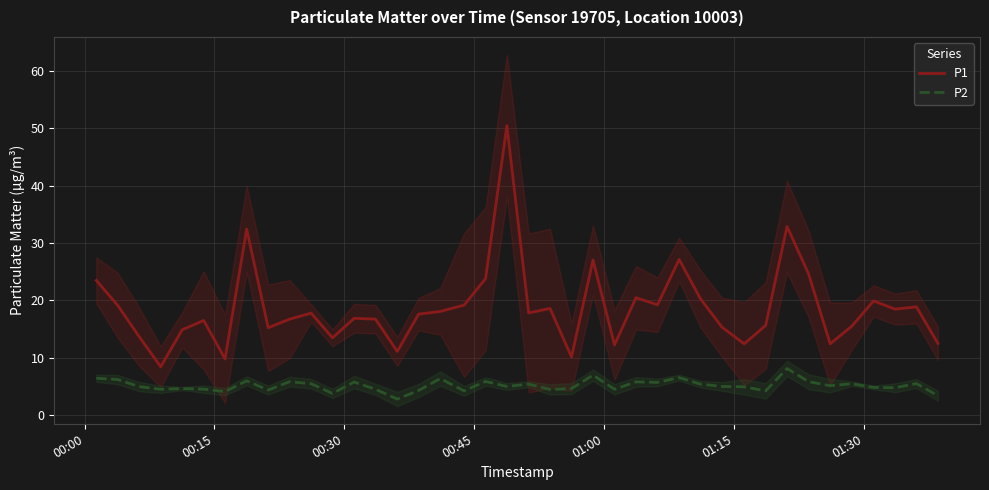

True or false: P1 and P2 cross at least once.

False